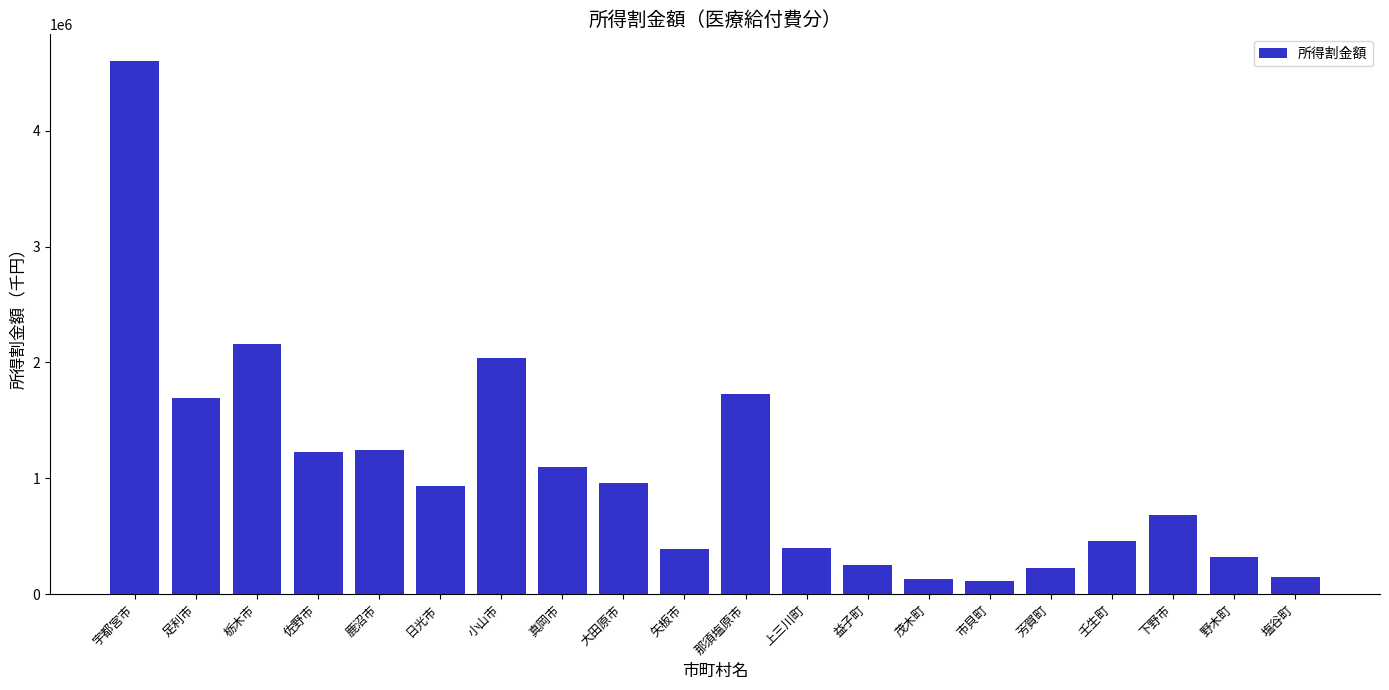

How many bars are there in total?

20